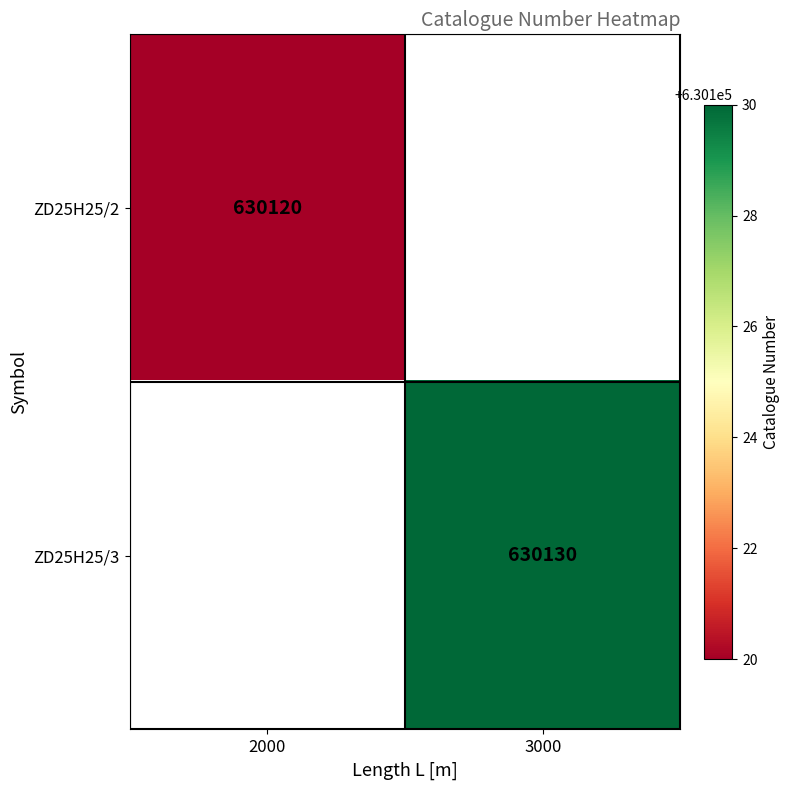

True or false: ZD25H25/2 has a value of 182299 at 2000.

False